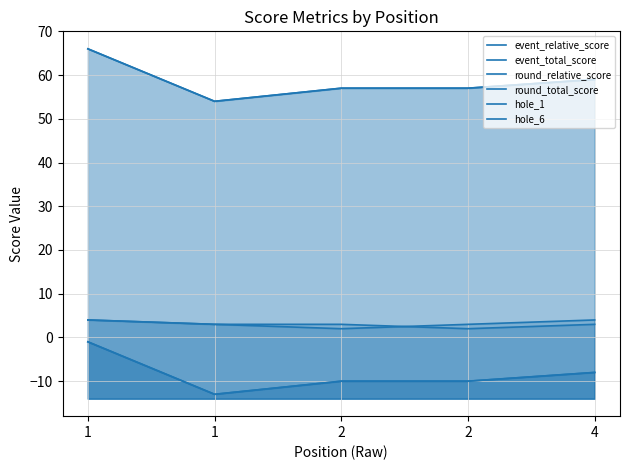

At which category is the sum across all series the highest?

1